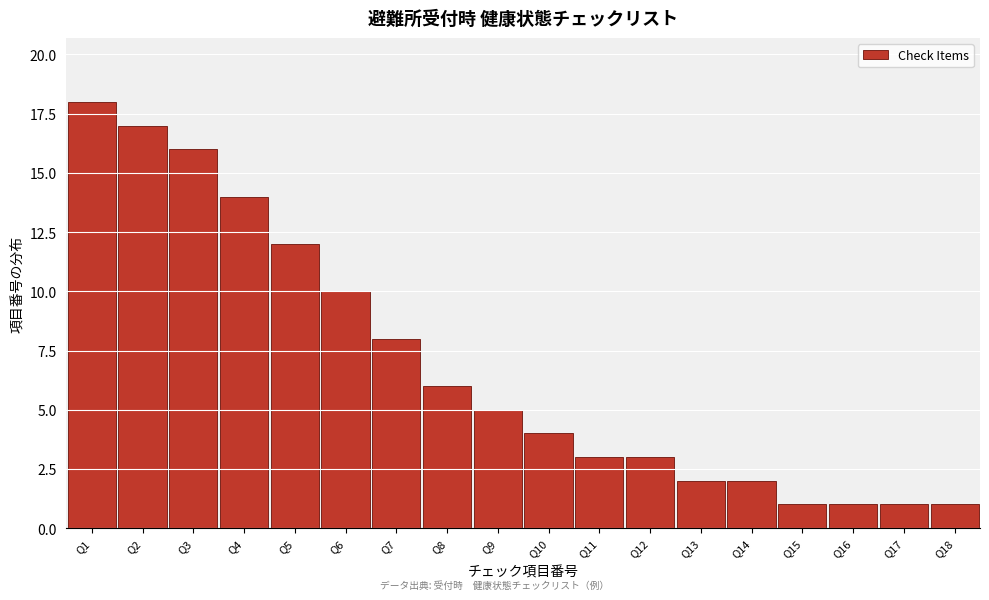

Reading right to left, transcribe all the data shown in this chart.

1	1	1	1	2	2	3	3	4	5	6	8	10	12	14	16	17	18